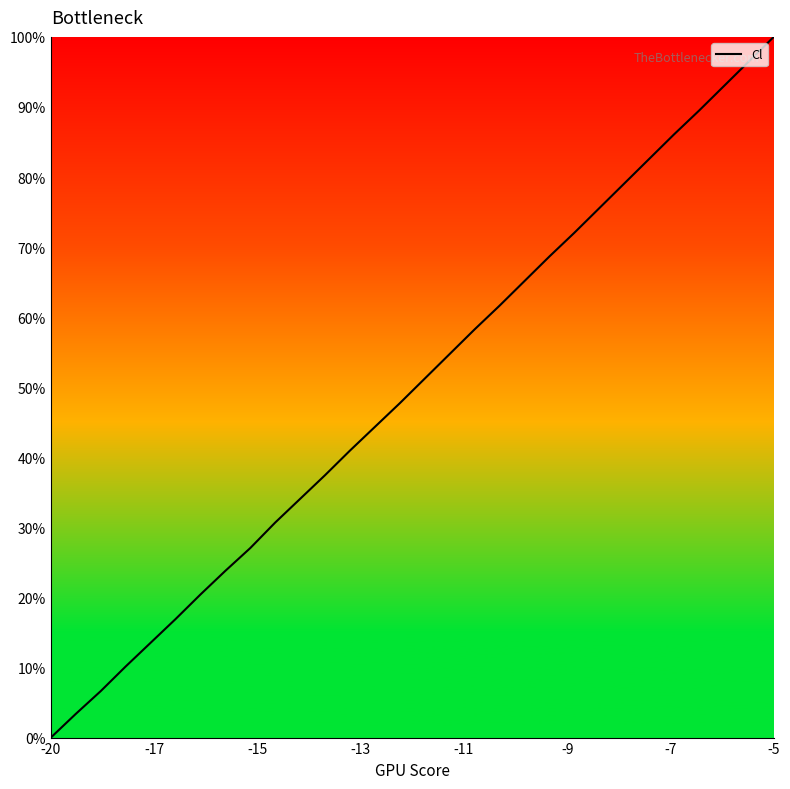

What is the sum of all values?

1491.0